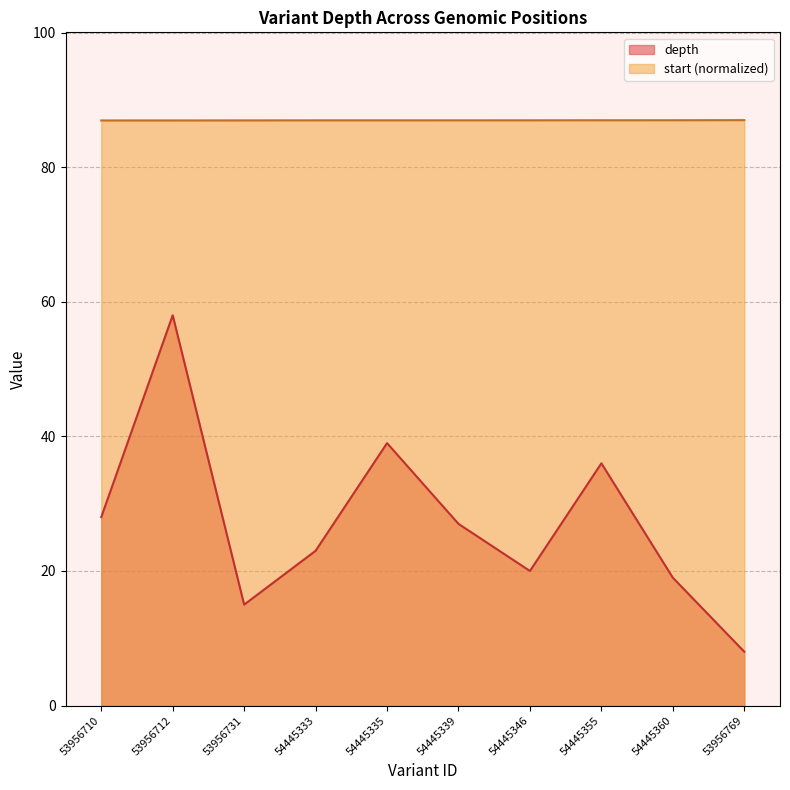

How many interior local peaks does the depth series have?

3